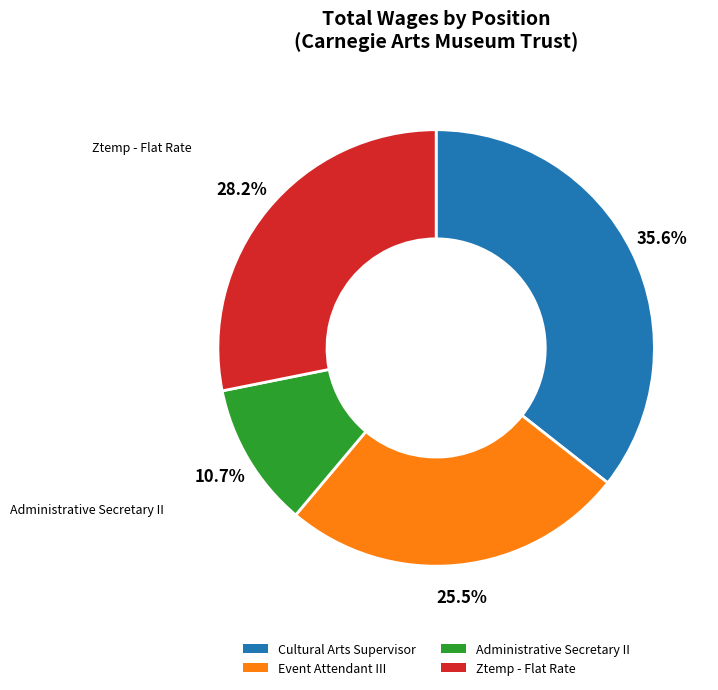

To the nearest percent, what is the average slice percentage?

25%